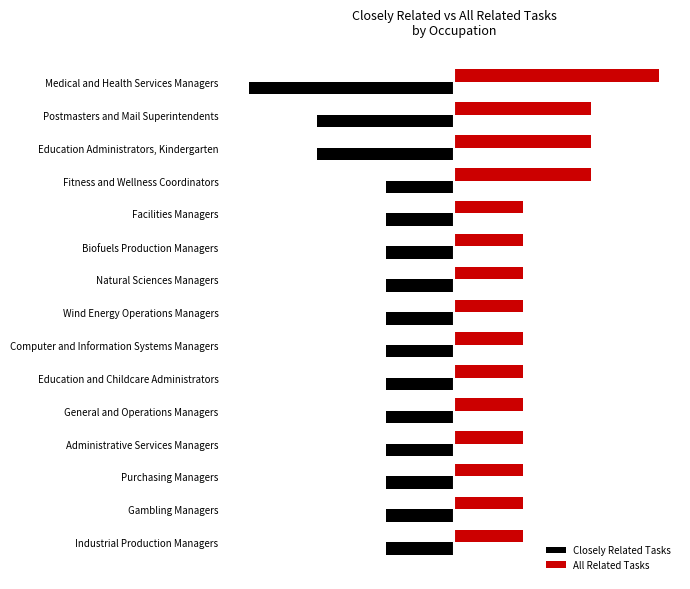

What are all the series names shown in the legend?

Closely Related Tasks, All Related Tasks